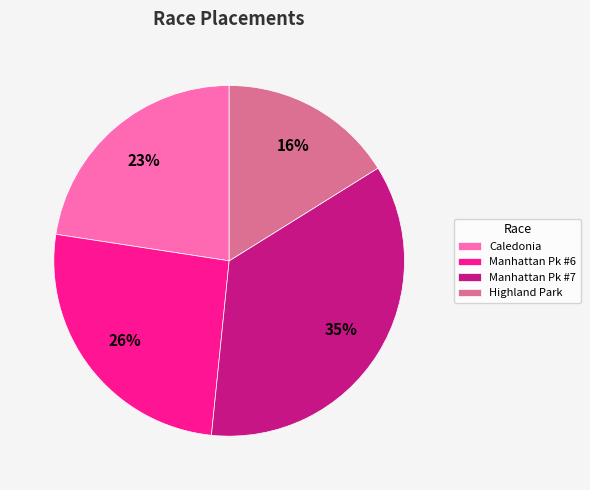

Rank the categories by value from lowest to highest.

Highland Park, Caledonia, Manhattan Pk #6, Manhattan Pk #7